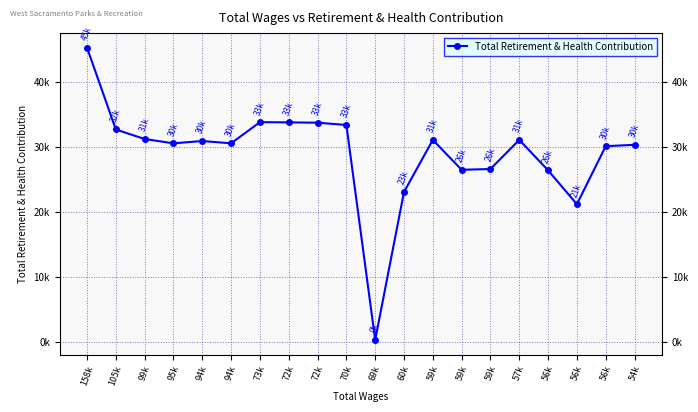

True or false: the data shows 31088 at 59k.

True